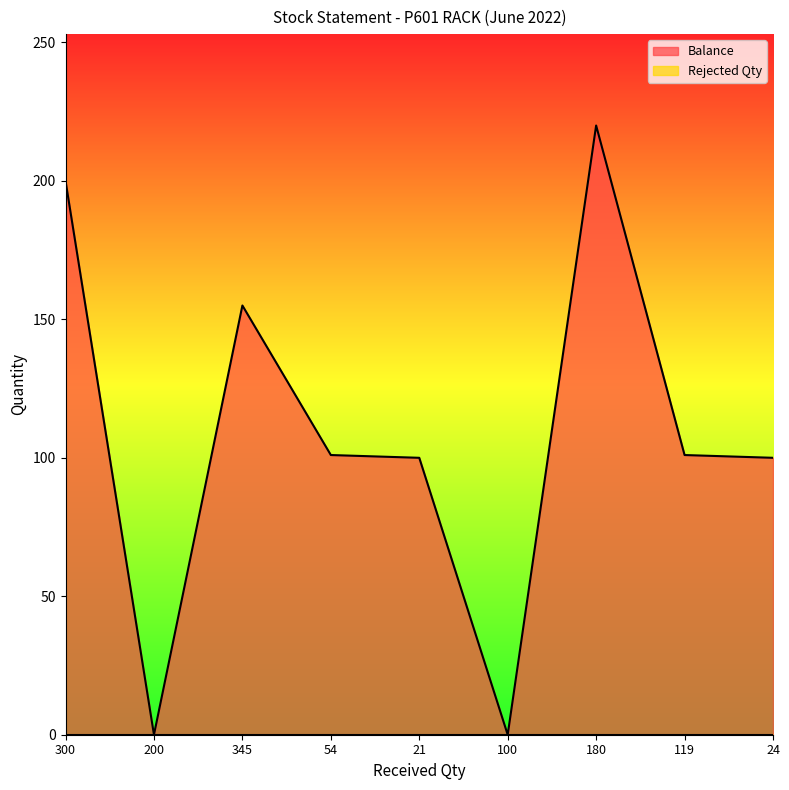

Which label corresponds to the largest value in the chart?

180